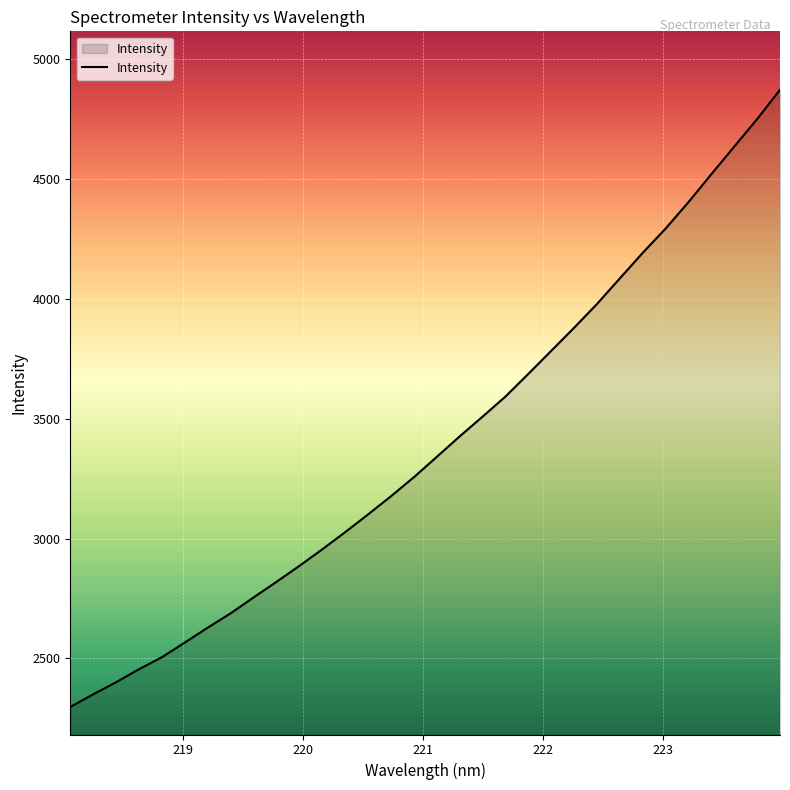

What is the greatest value displayed?

4872.4